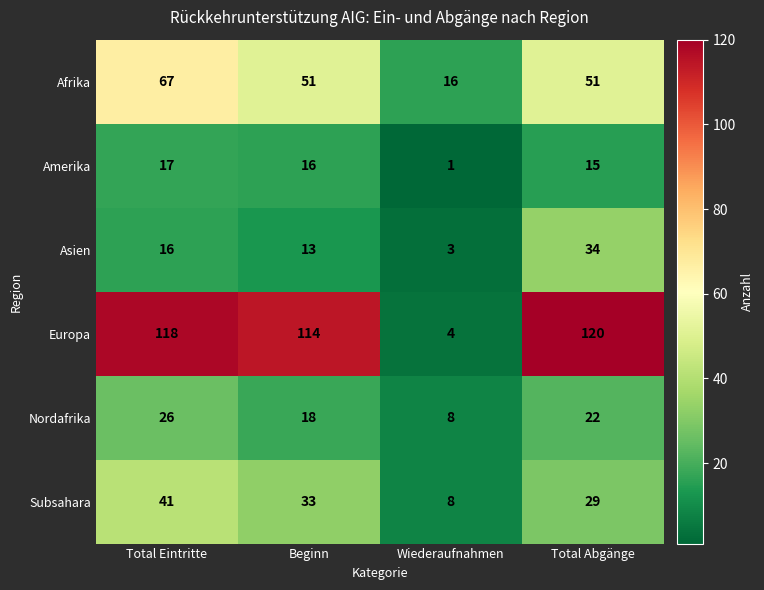

List the labels in order of Subsahara value, smallest first.

Wiederaufnahmen, Total Abgänge, Beginn, Total Eintritte